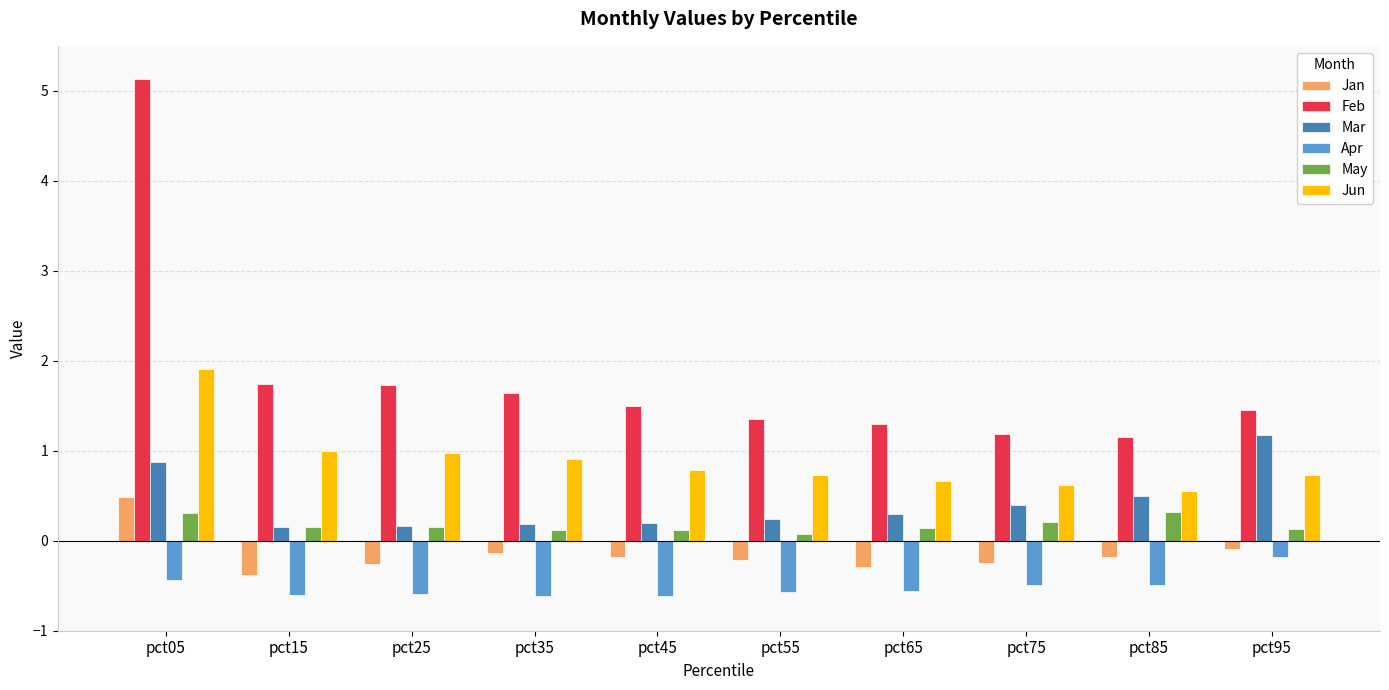

Rank the series at pct35 from lowest to highest value.

Apr, Jan, May, Mar, Jun, Feb